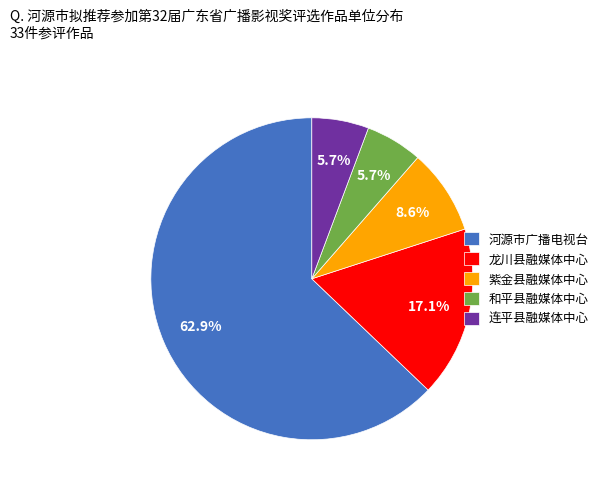

How much of the chart is everything except 和平县融媒体中心?

94.3%